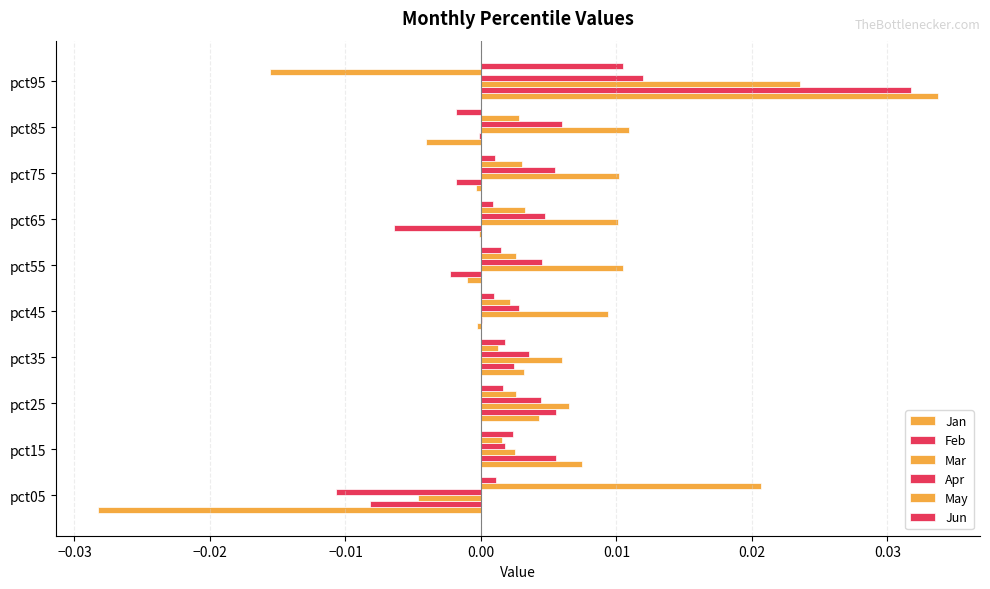

How many values in Jun are above zero?

9